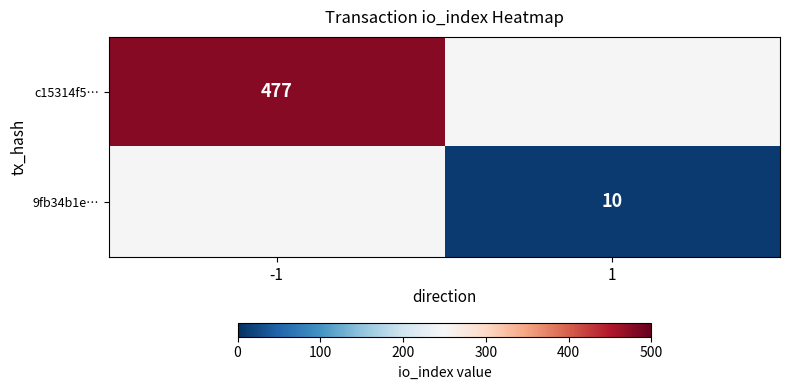

The value of c15314f5… at -1 is 831. True or false?

False